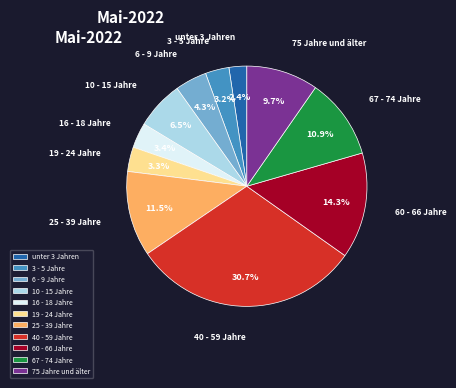

Which slice is the largest?

40 - 59 Jahre